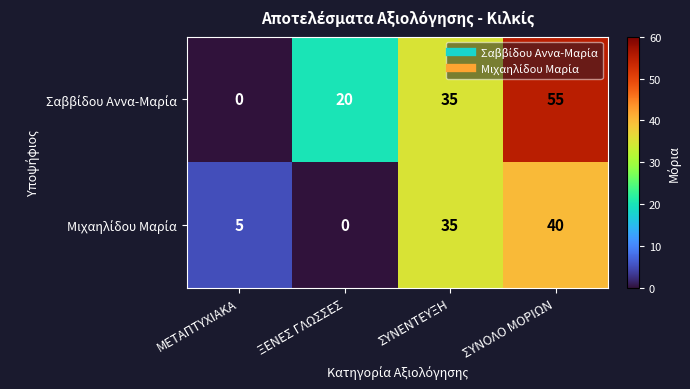

What is the greatest value displayed?

55